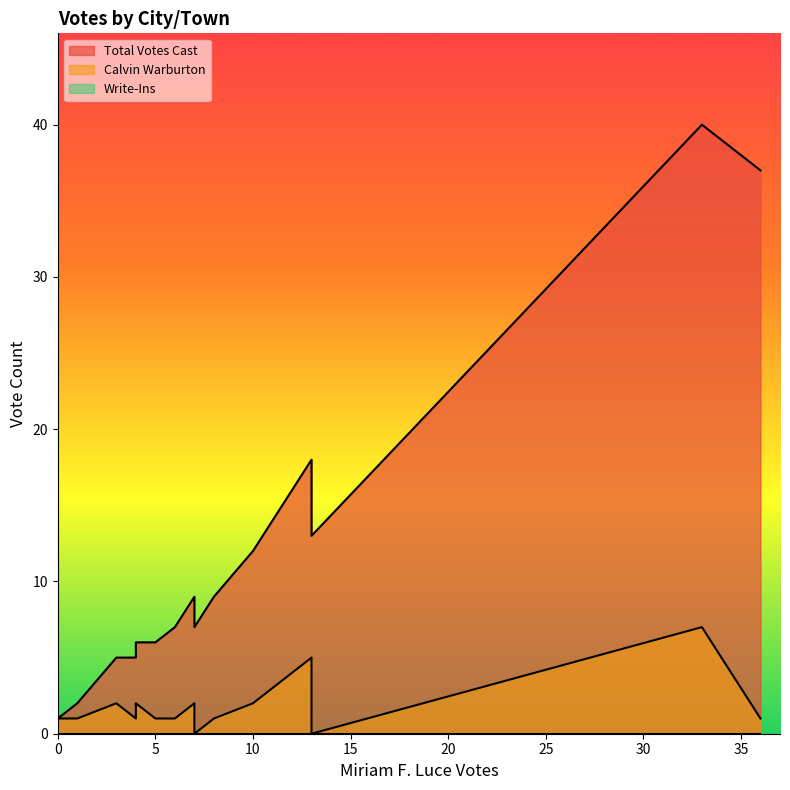

True or false: Total Votes Cast has more than 2 points higher than both neighbors.

True